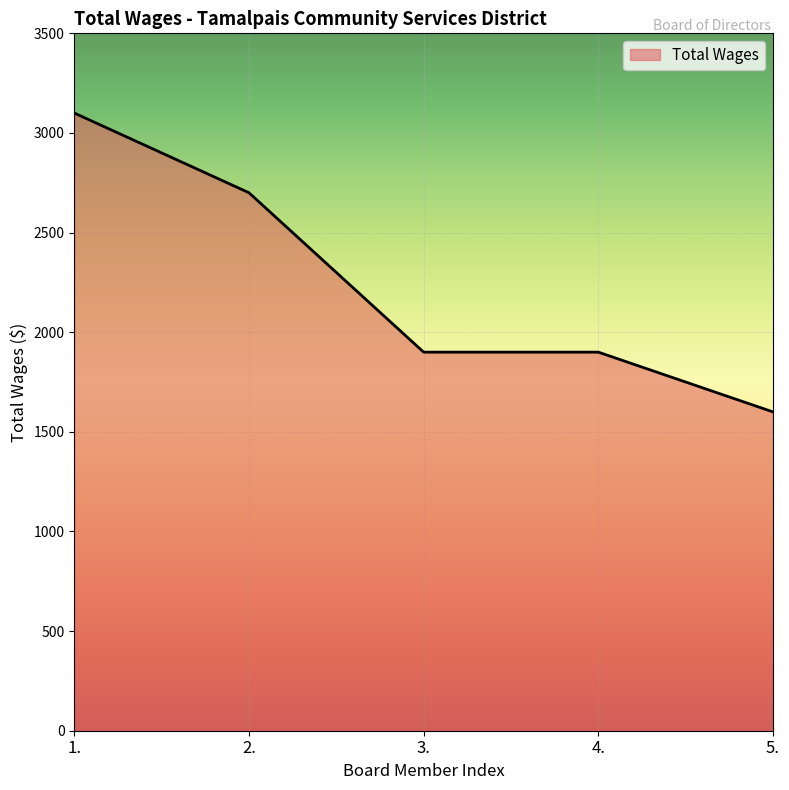

How many values are below 1900?

1